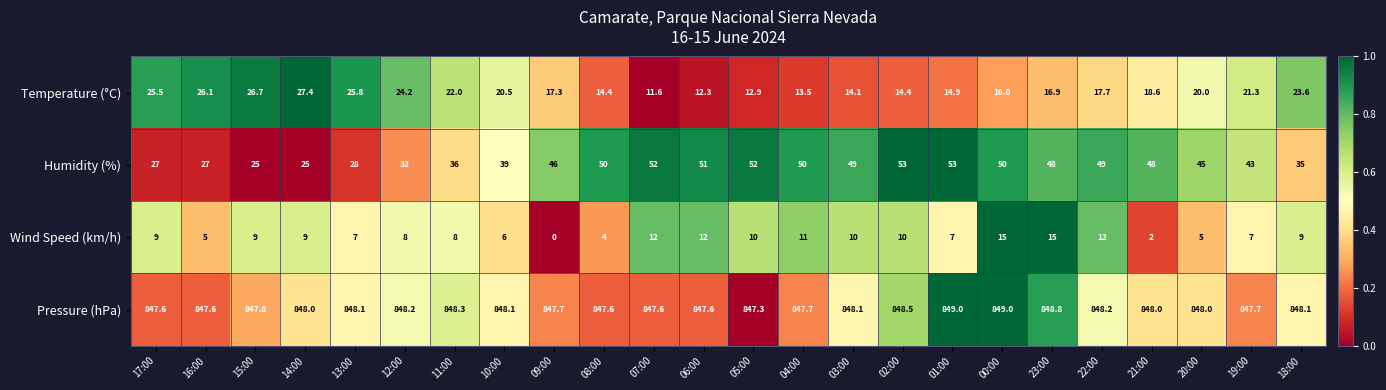

What is the difference between the second highest and second lowest values in the Wind Speed (km/h) series?

13.0